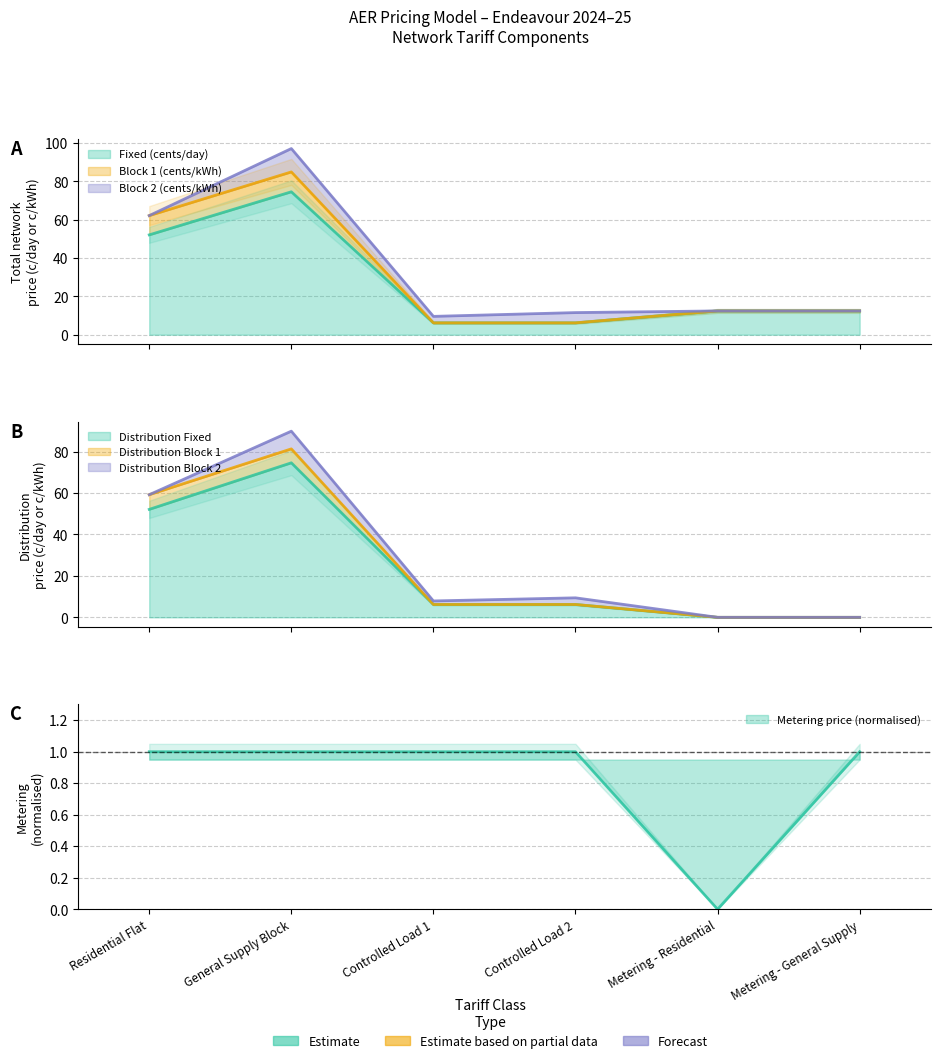

In Fixed (cents/day), how many points are higher than both neighbors (excluding endpoints)?

1